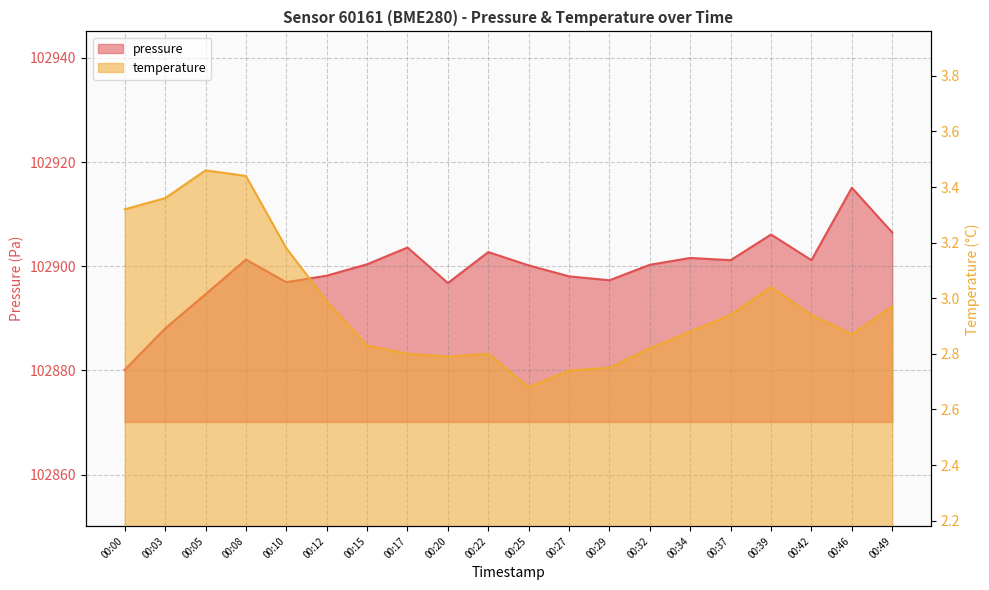

What is the value of the temperature point at the 8th from the left?

2.8